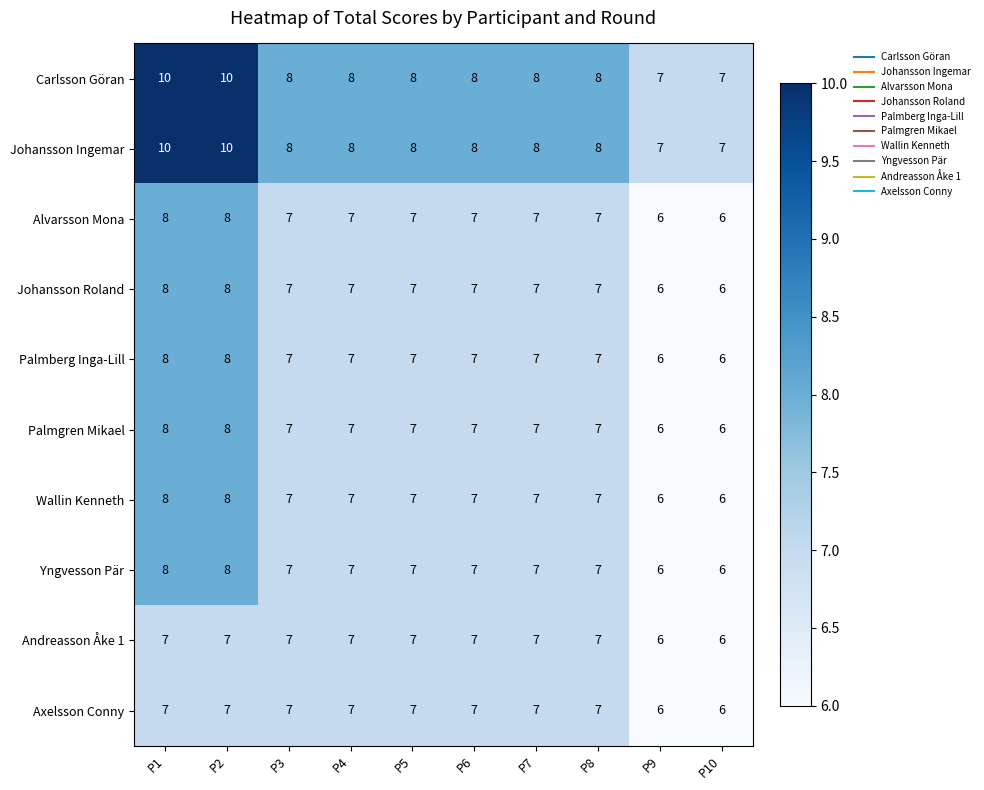

What is the sum of the Palmberg Inga-Lill values at P4 and P9?

13